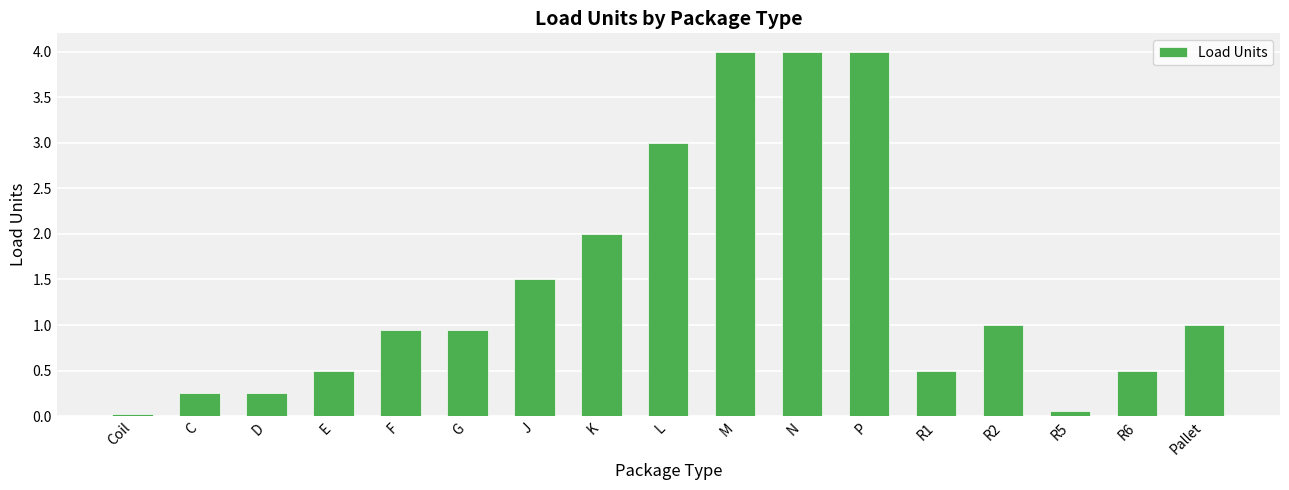

What is the approximate value at R1?

0.5